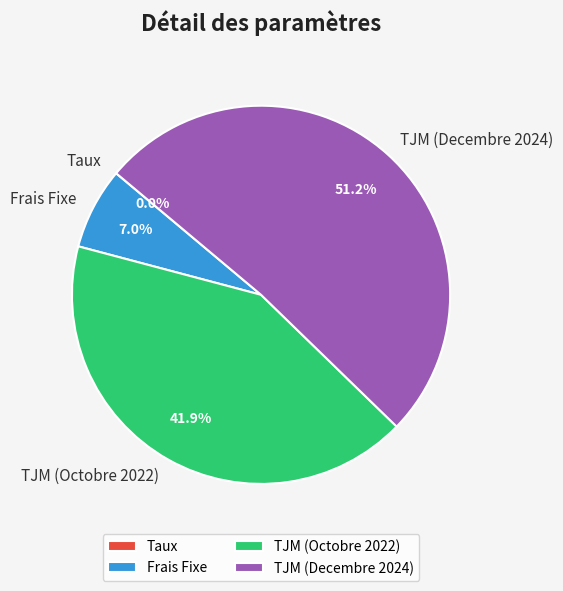

Which category has the biggest portion of the pie?

TJM (Decembre 2024)